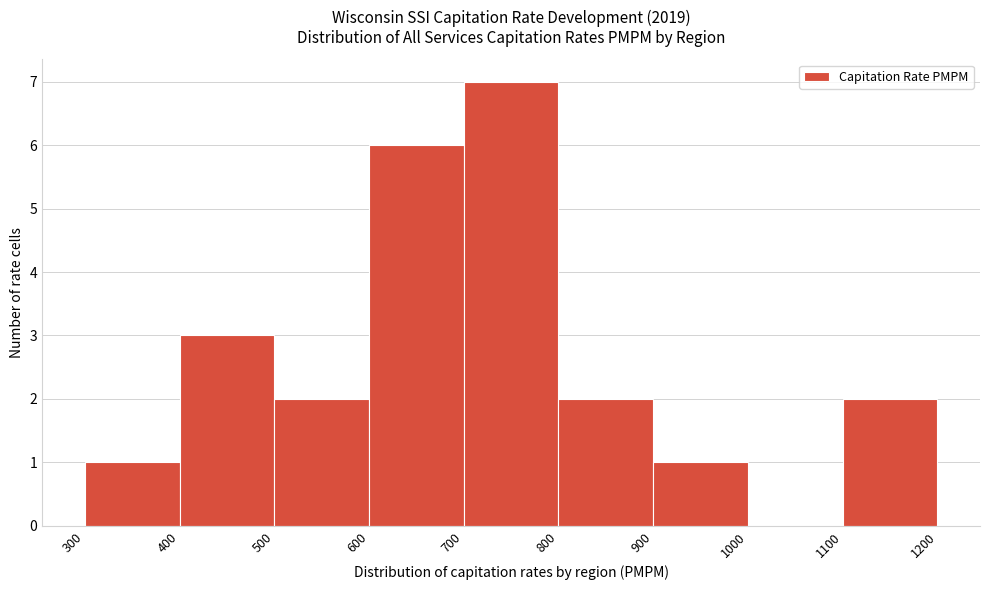

Reading left to right, transcribe this chart: for each bar, give the range it covers on the x-axis and its height. The values are not printed on the chart, so give them approximately, as read against the axis.

300 to 400: 1
400 to 500: 3
500 to 600: 2
600 to 700: 6
700 to 800: 7
800 to 900: 2
900 to 1000: 1
1000 to 1100: 0
1100 to 1200: 2